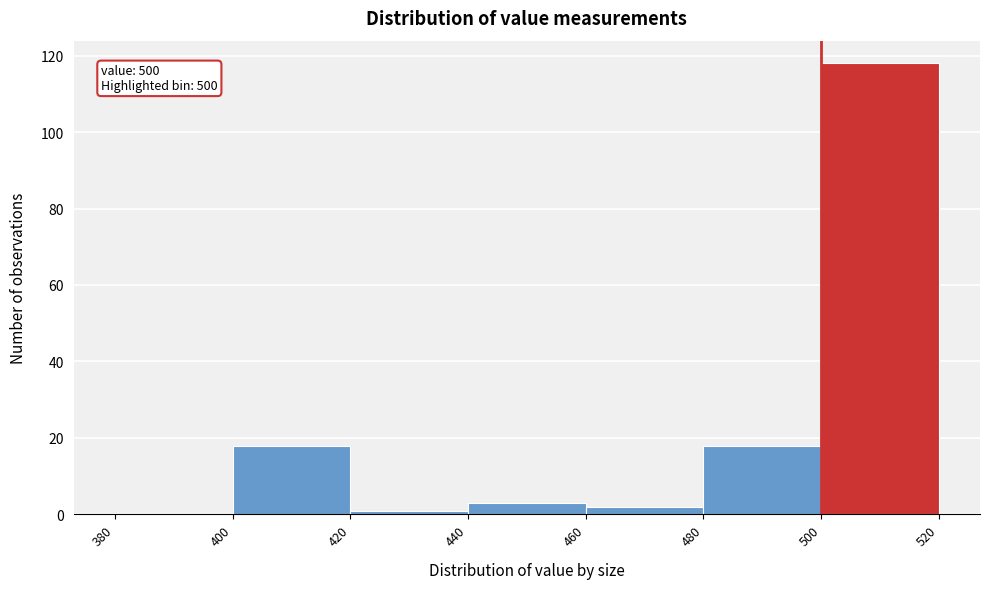

Over which range of the x-axis is the bar tallest?

500 to 520